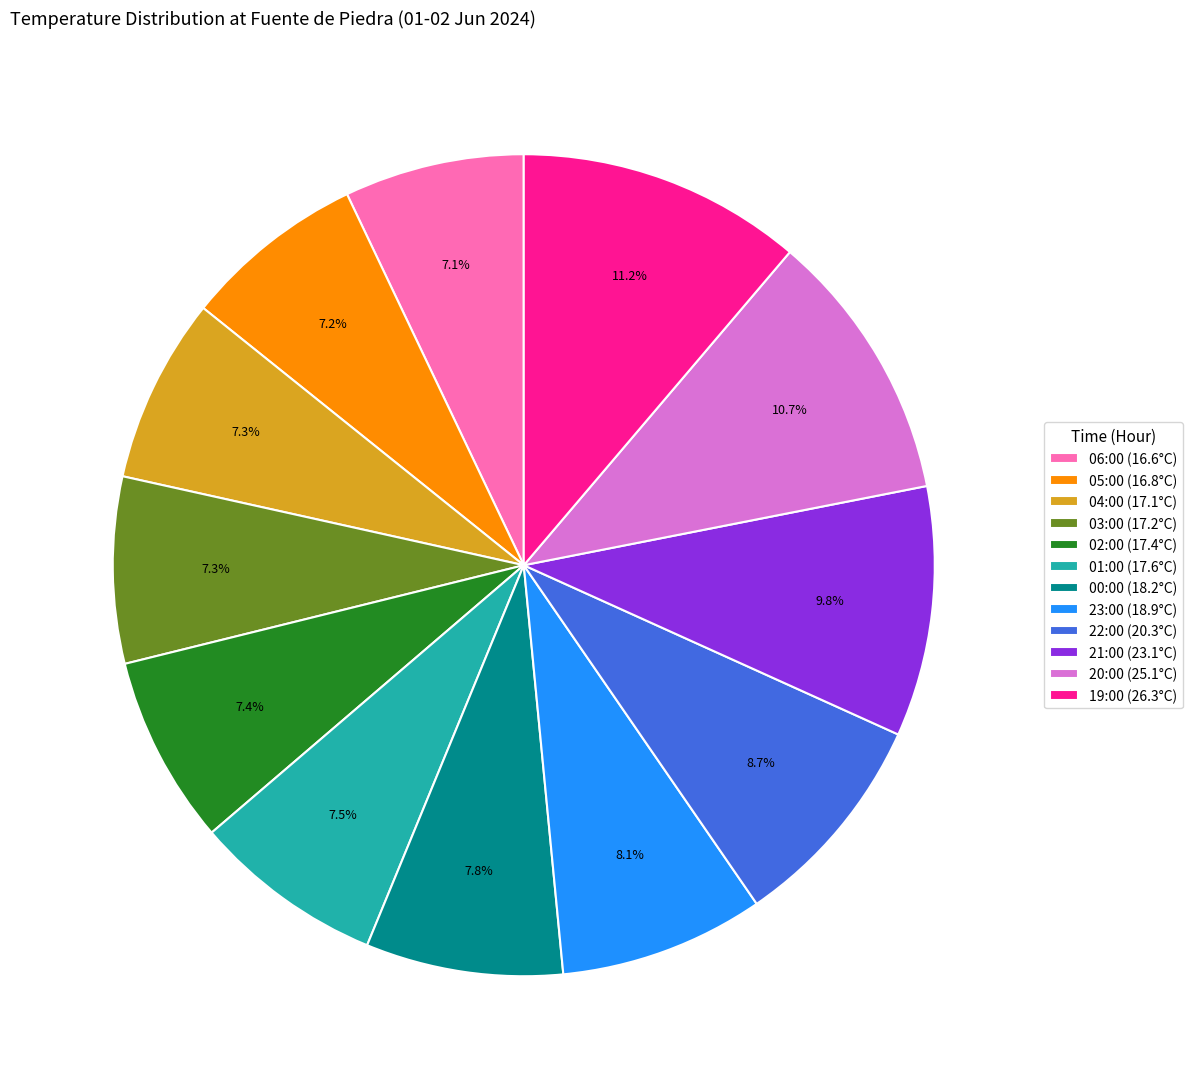

To the nearest percent, what is the average slice percentage?

8%